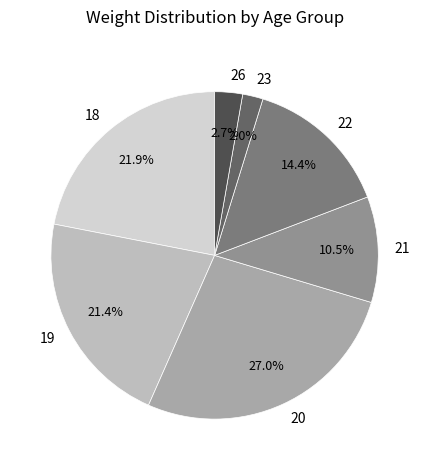

Is it true that 22 is 23% of the pie?

False